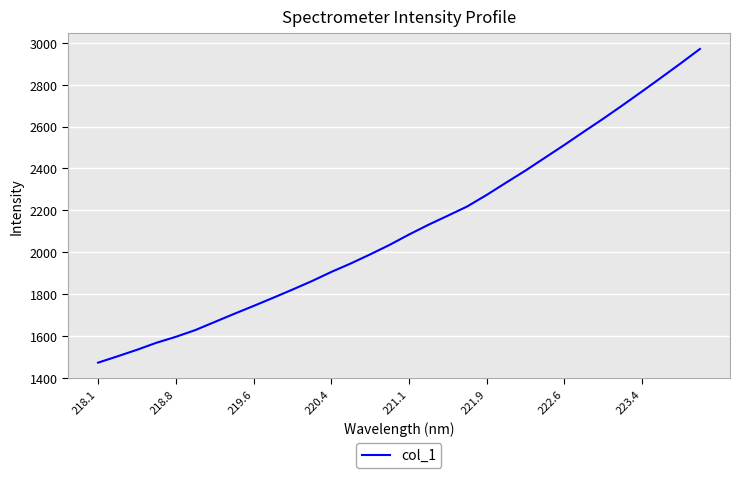

What is the difference between the maximum and minimum values?

1498.4